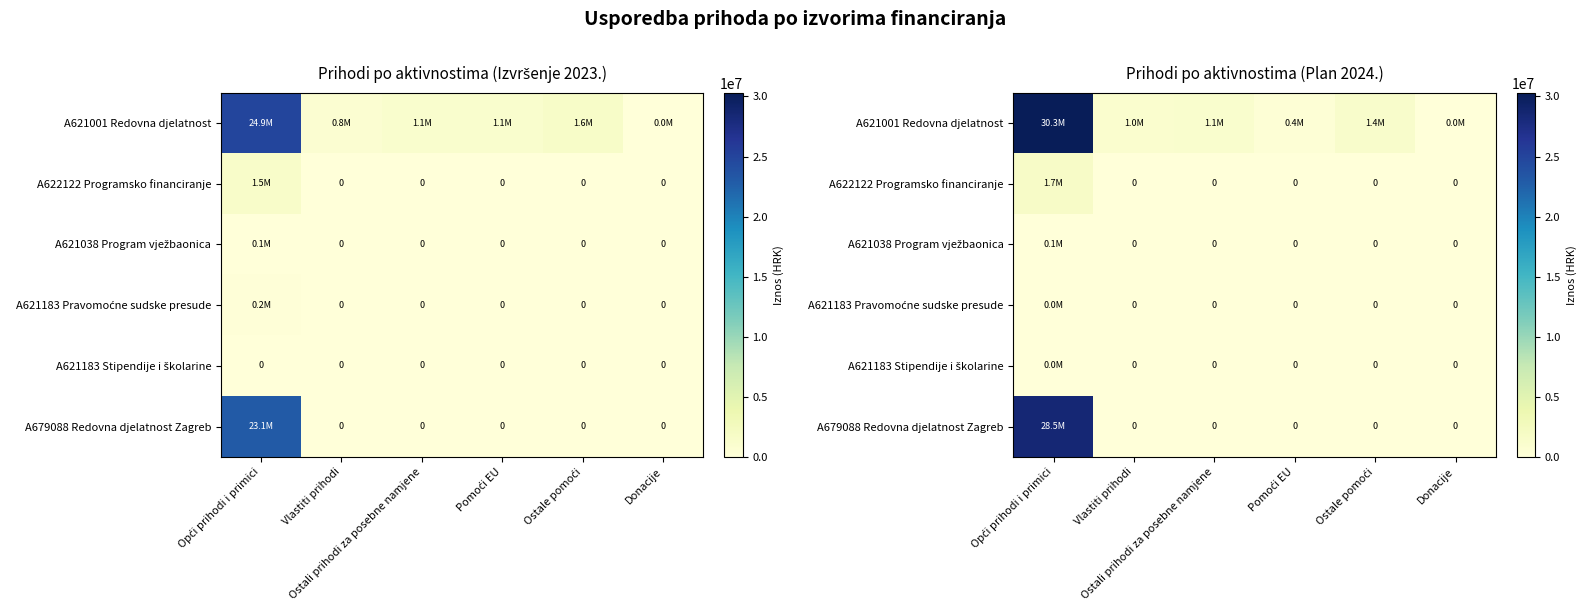

How many data points in A679088 Redovna djelatnost Zagreb are above 0?

1